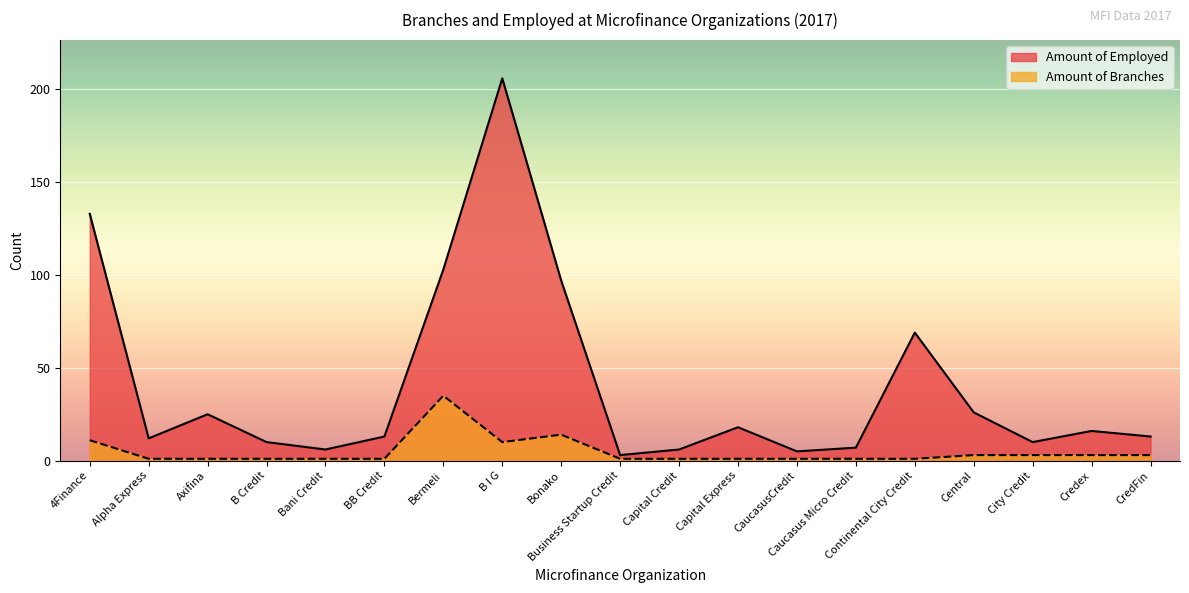

At B I G, list the series in order from smallest to largest.

Amount of Branches, Amount of Employed